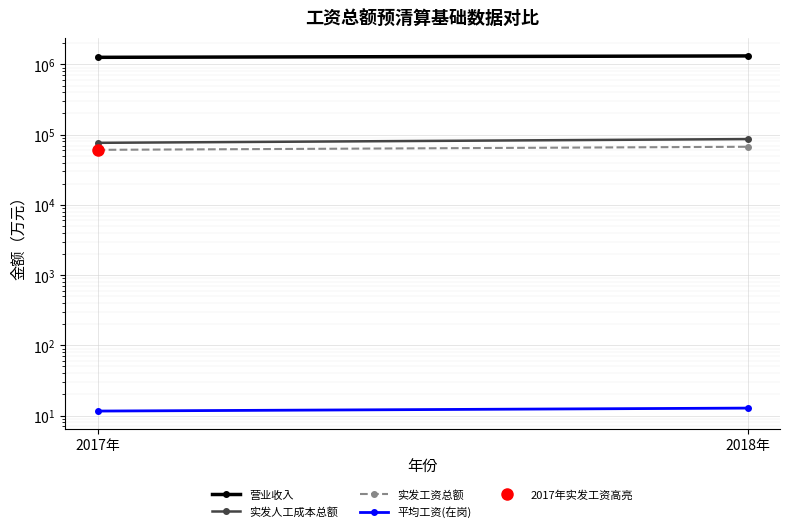

What is the minimum value for 实发人工成本总额?

76427.0